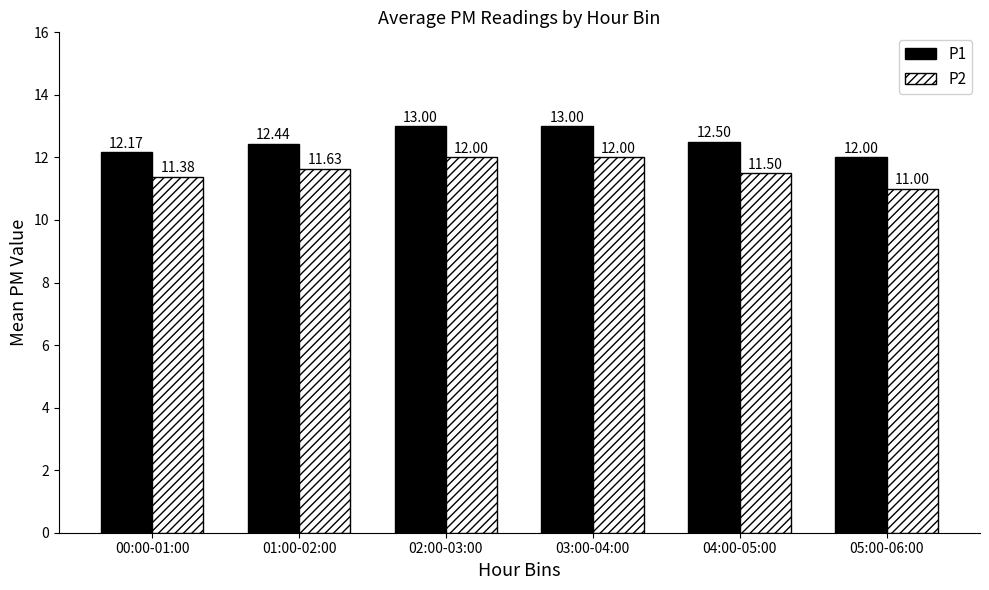

Reading left to right, transcribe all the data shown in this chart.

P1: 12.2	12.4	13.0	13.0	12.5	12.0
P2: 11.4	11.6	12.0	12.0	11.5	11.0